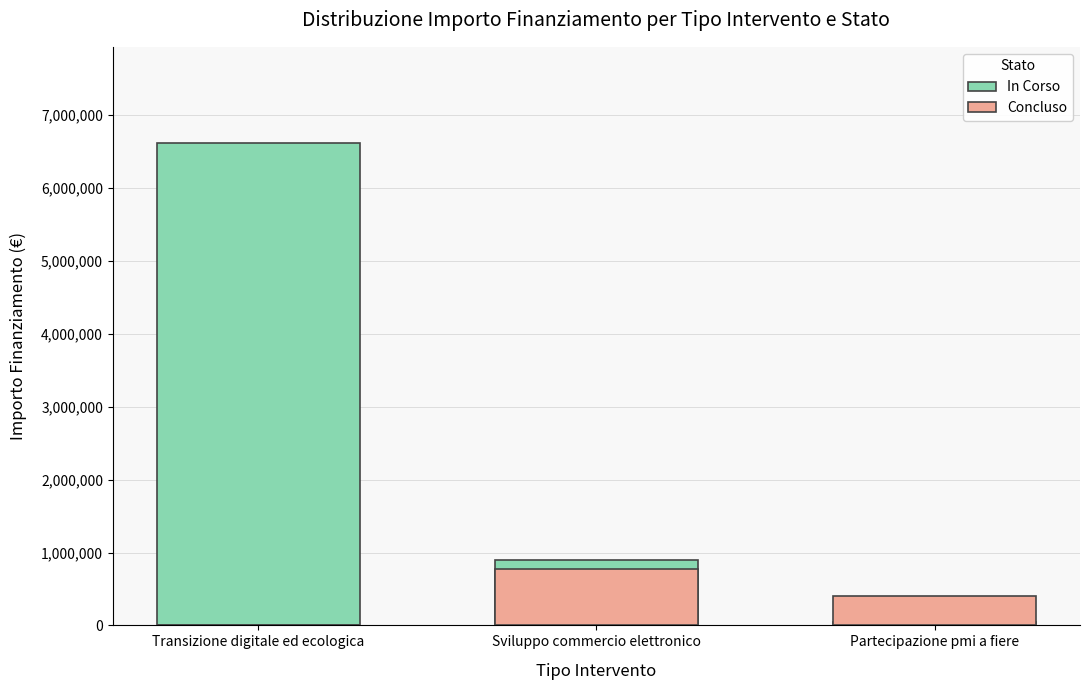

Is it true that In Corso equals 50000 at Partecipazione pmi a fiere?

True